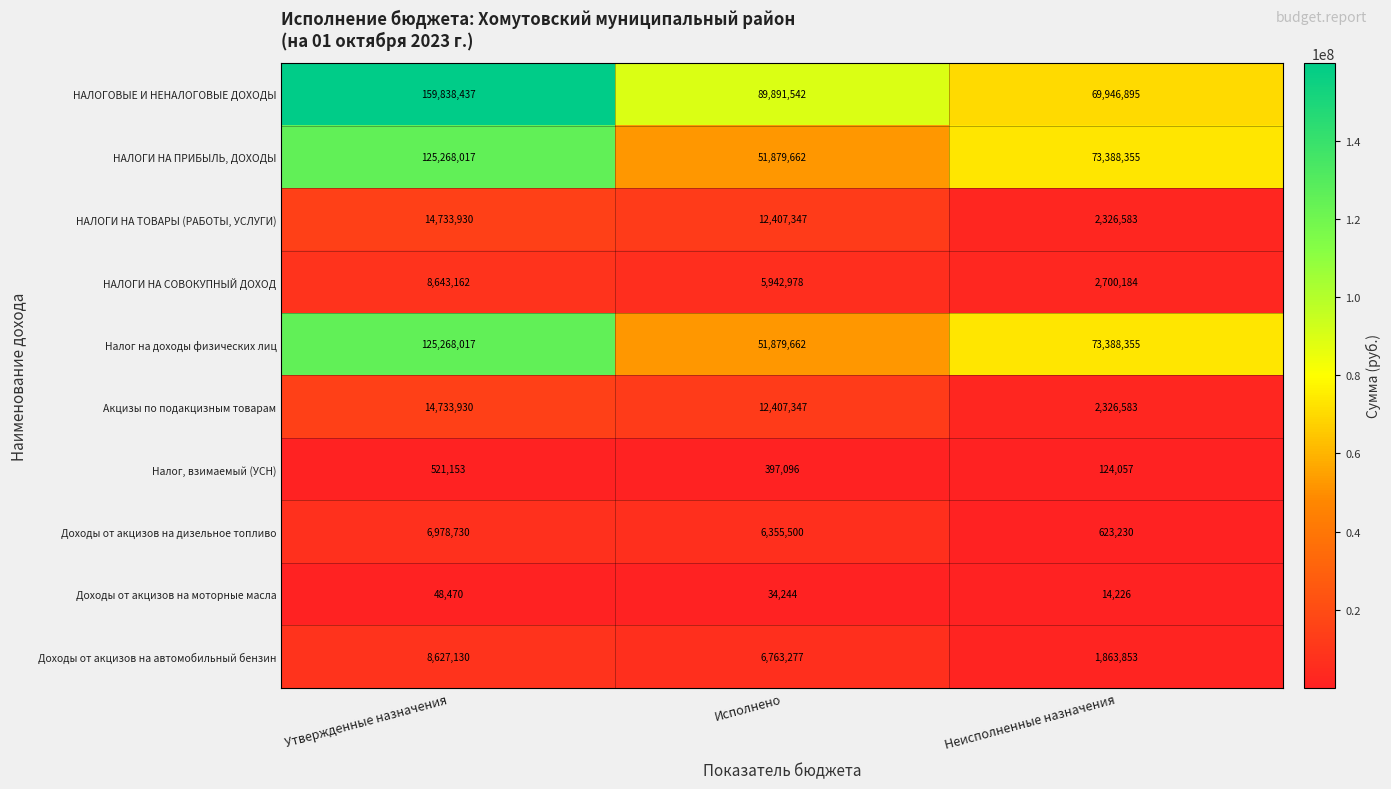

What is the difference between the Налог, взимаемый (УСН) values at Неисполненные назначения and Исполнено?

273039